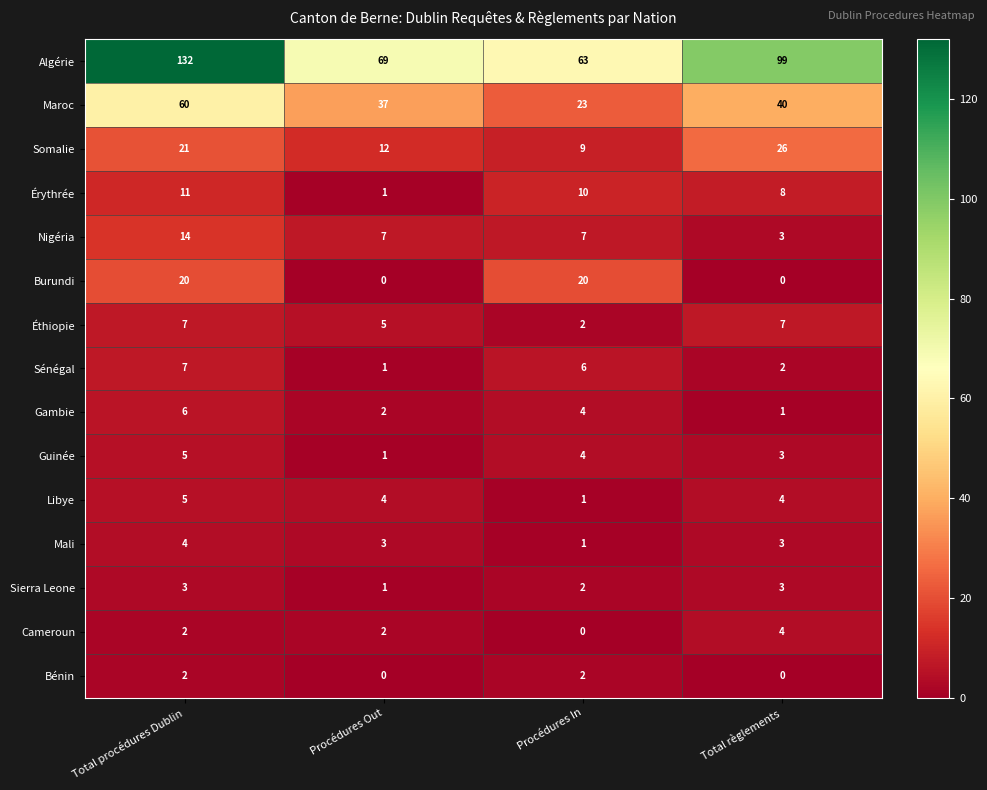

At which label does Somalie reach its peak?

Total règlements